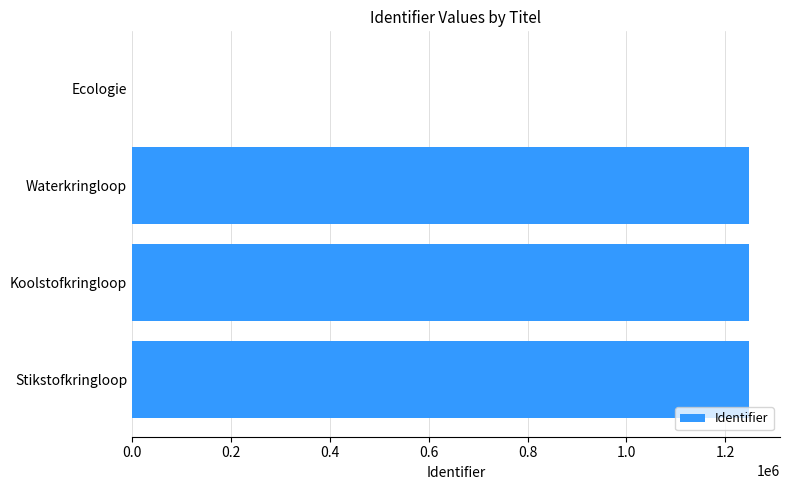

True or false: the data shows 399422 at Ecologie.

False